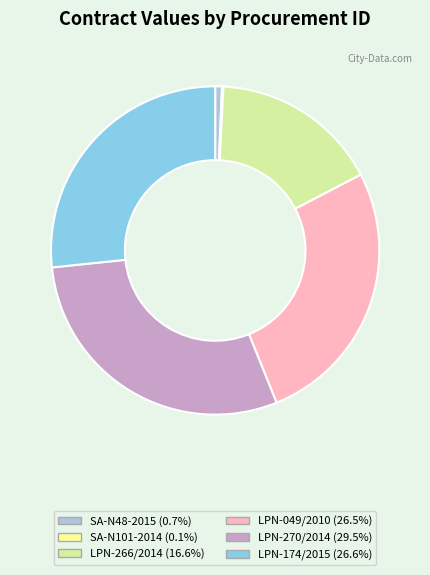

Is there a majority slice in this chart?

No